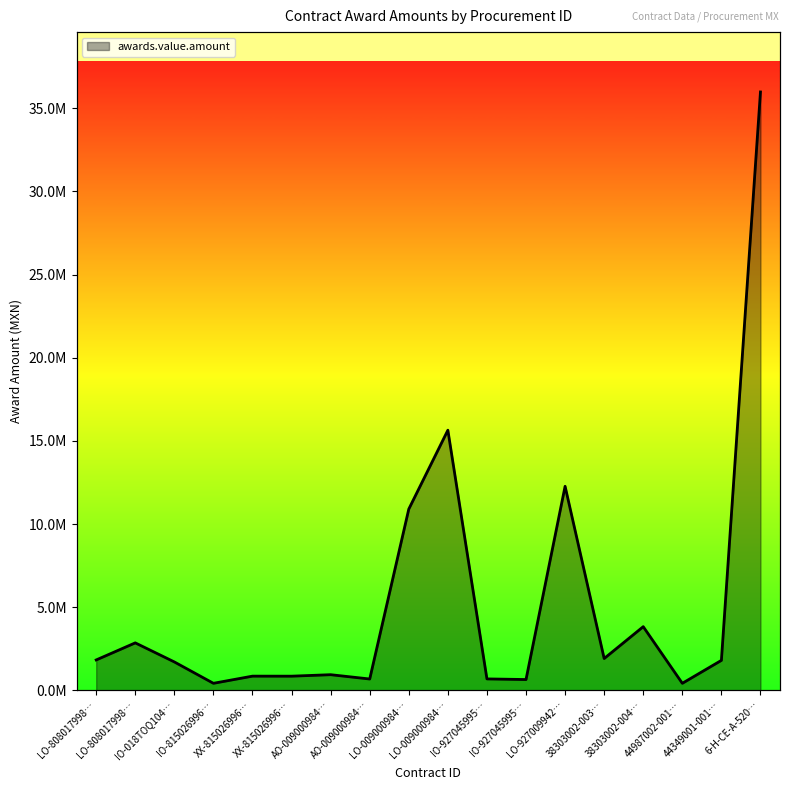

What is the ratio of the value at AO-009000984… to the value at LO-927009942…?

0.1